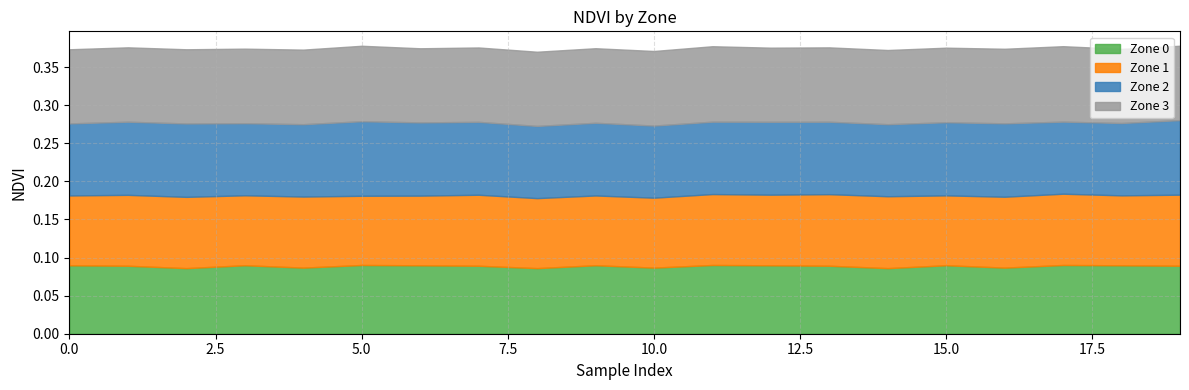

What is the highest value of the Zone 1 series?

0.1